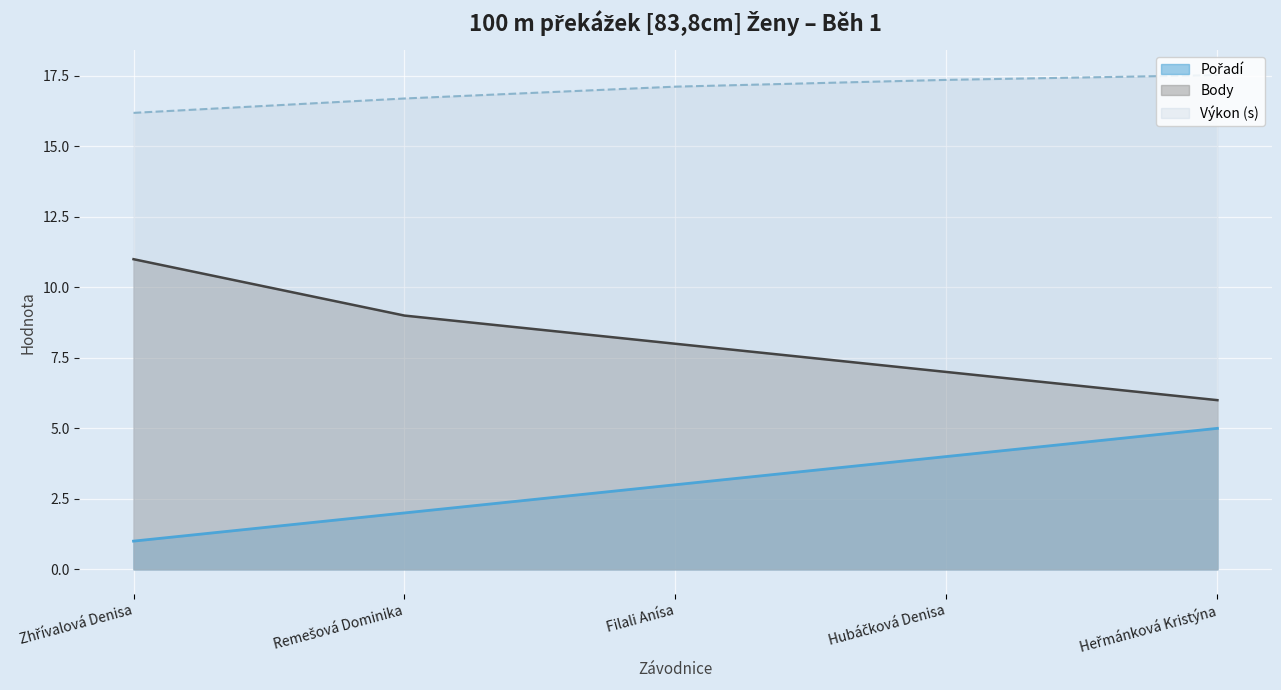

What is the label of the 2nd point from the right?

Hubáčková Denisa